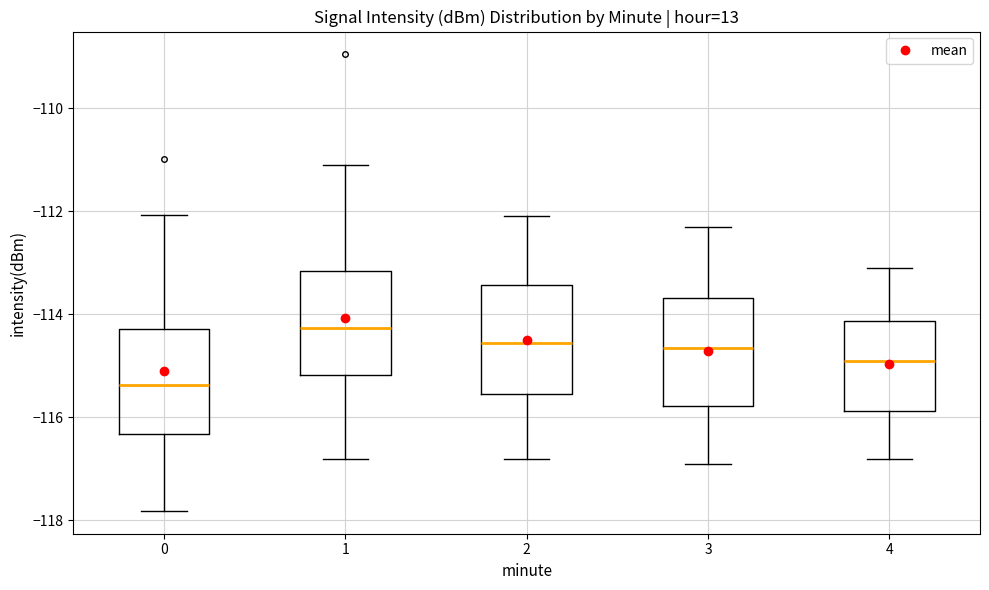

Reading left to right, read every box against the y-axis: the position of its median line, the range the box covers, and the ends of its whiskers. The values are not printed on the chart, so give them approximately, as read against the axis.

0: median -115.4, box -116.4 to -114.2, whiskers -117.8 to -112.0
1: median -114.2, box -115.2 to -113.2, whiskers -116.8 to -111.2
2: median -114.6, box -115.6 to -113.4, whiskers -116.8 to -112.0
3: median -114.6, box -115.8 to -113.6, whiskers -116.8 to -112.2
4: median -114.8, box -115.8 to -114.2, whiskers -116.8 to -113.0